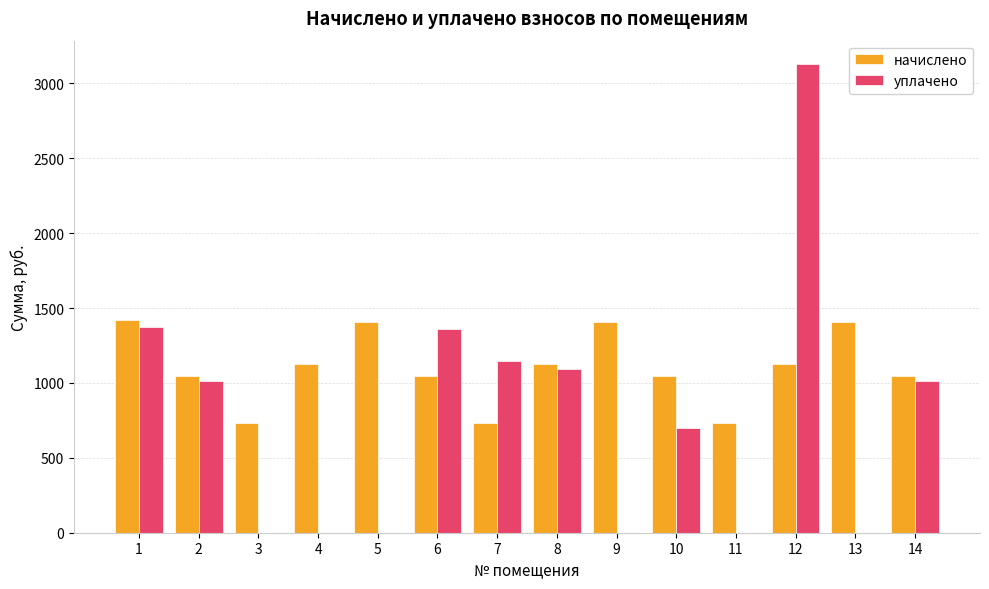

What is the sum of the начислено values at 14 and 11?

1777.2